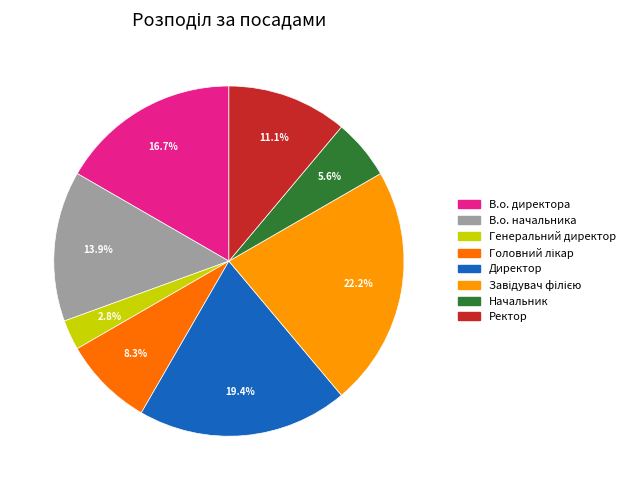

Is there a majority slice in this chart?

No